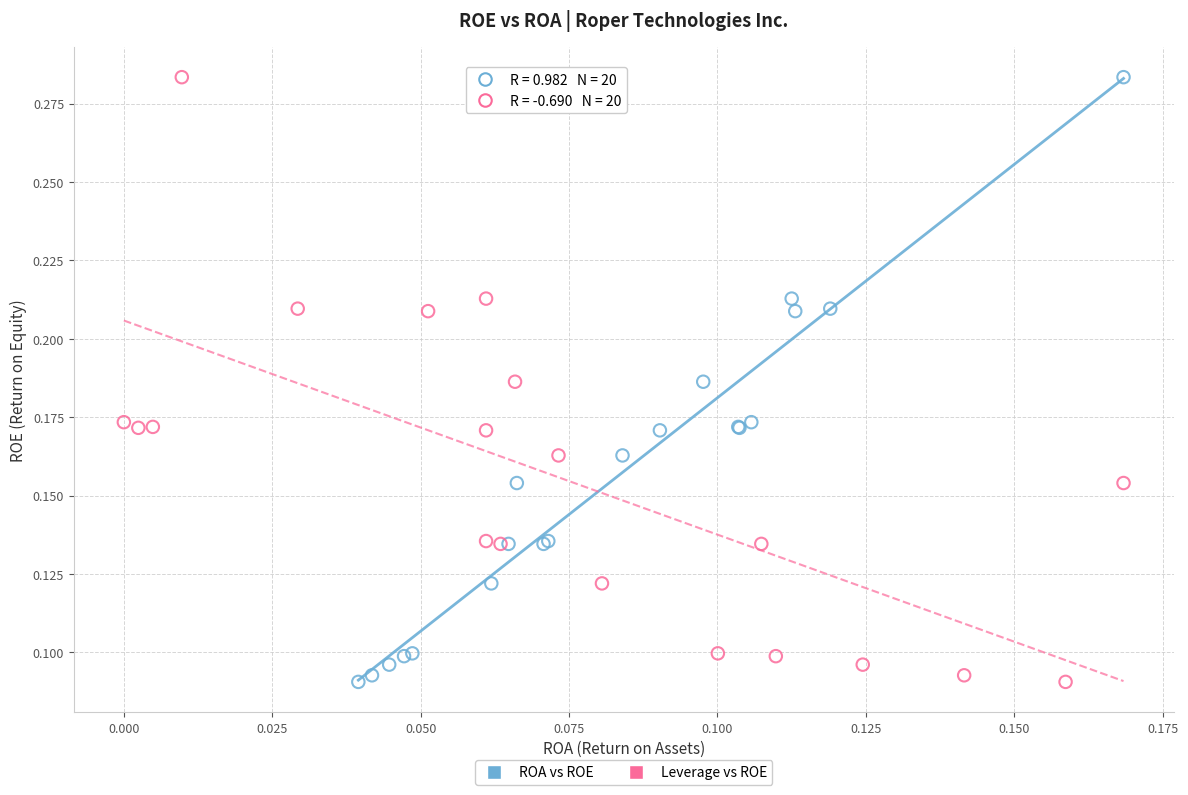

What are all the series names shown in the legend?

ROA vs ROE, Leverage vs ROE